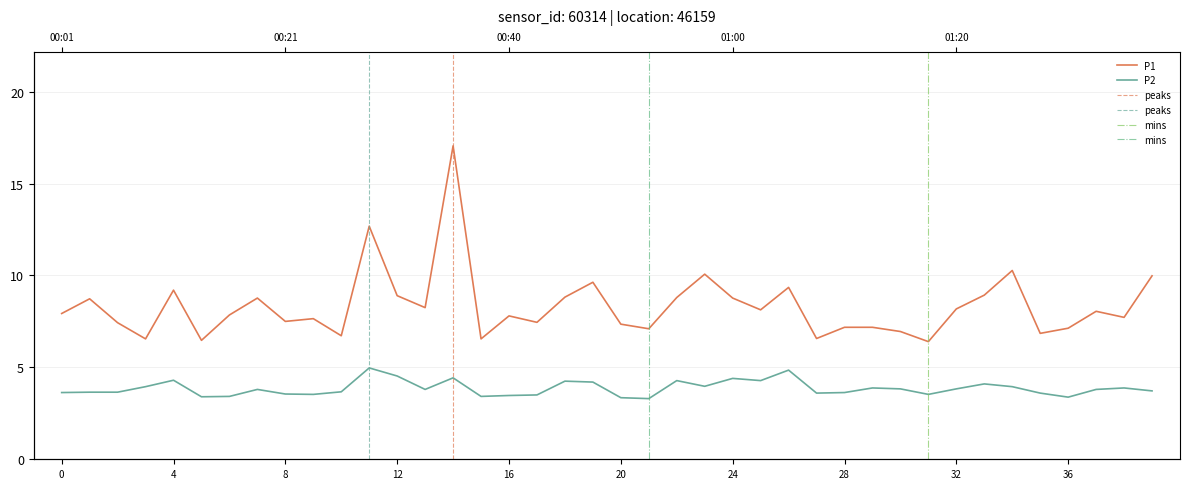

True or false: P1 has a value of 10.7 at 30.

False